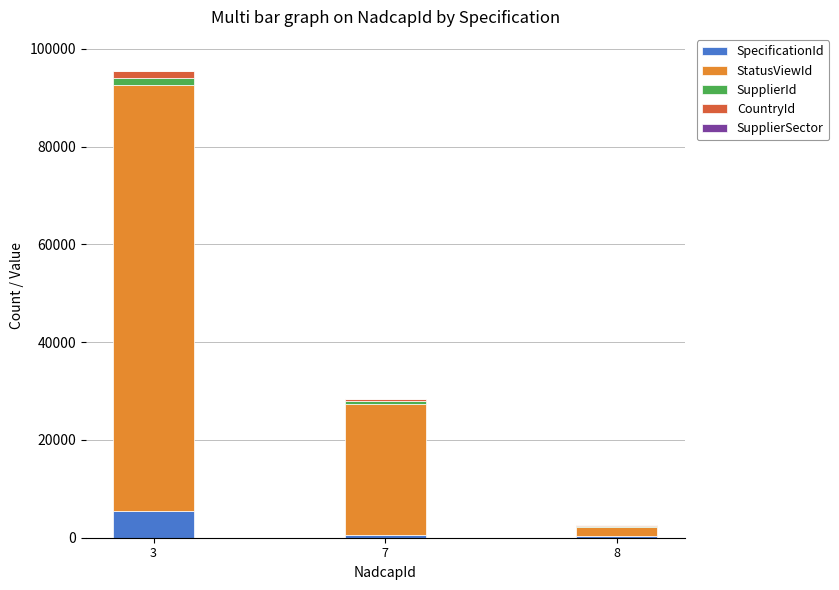

At which category is the sum across all series the highest?

3